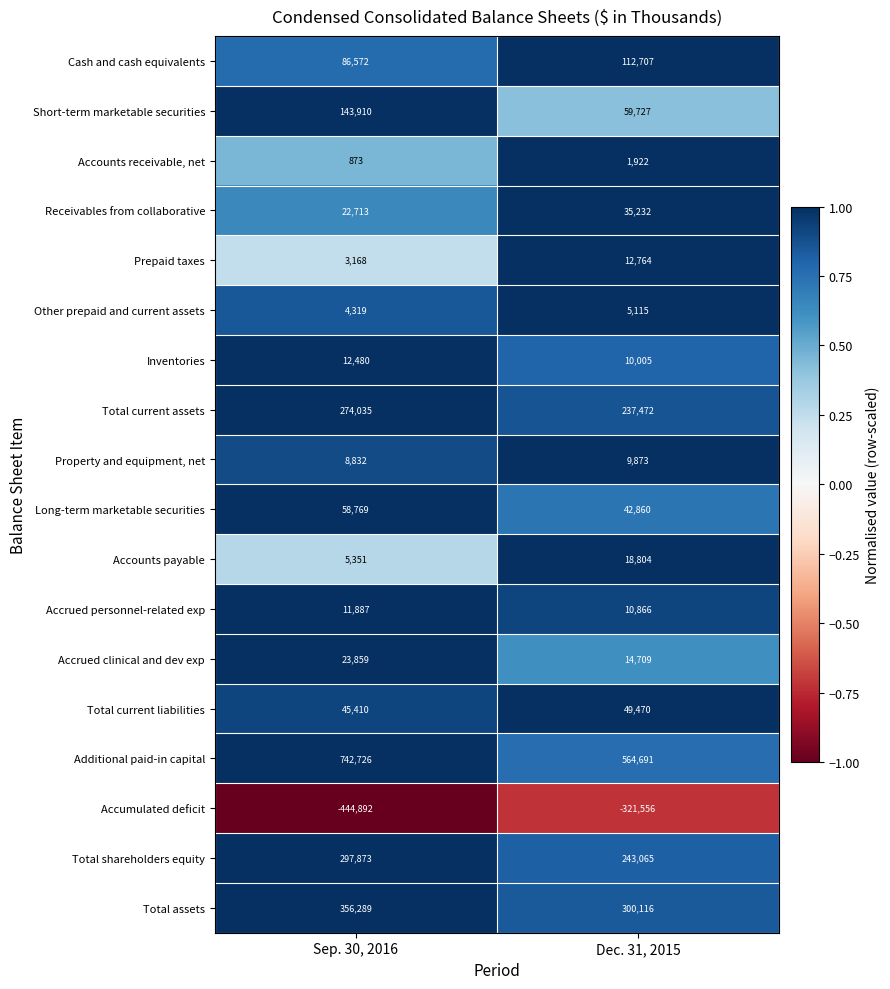

Read the Total current assets value at Dec. 31, 2015.

237472